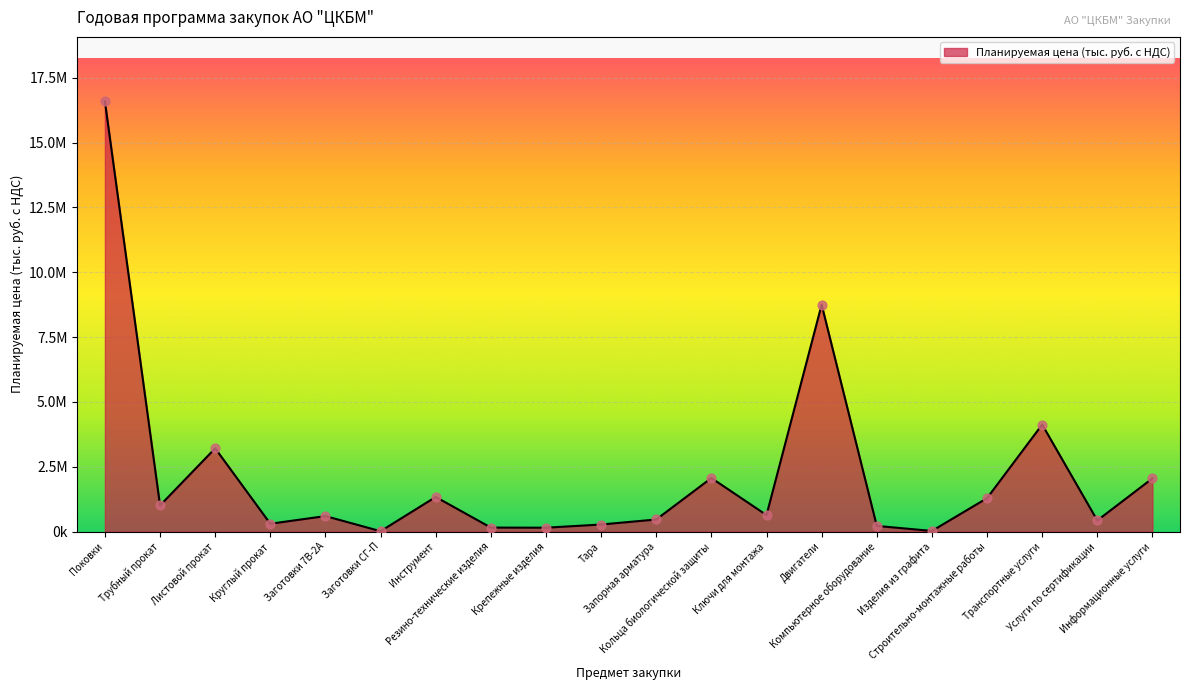

Approximately how many times larger is the value at Листовой прокат compared to Поковки?

0.2